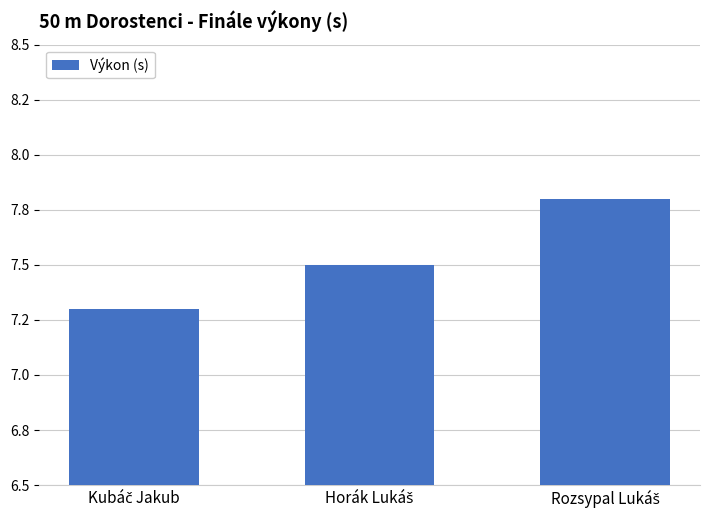

What is the ratio of the value at Rozsypal Lukáš to the value at Horák Lukáš?

1.0